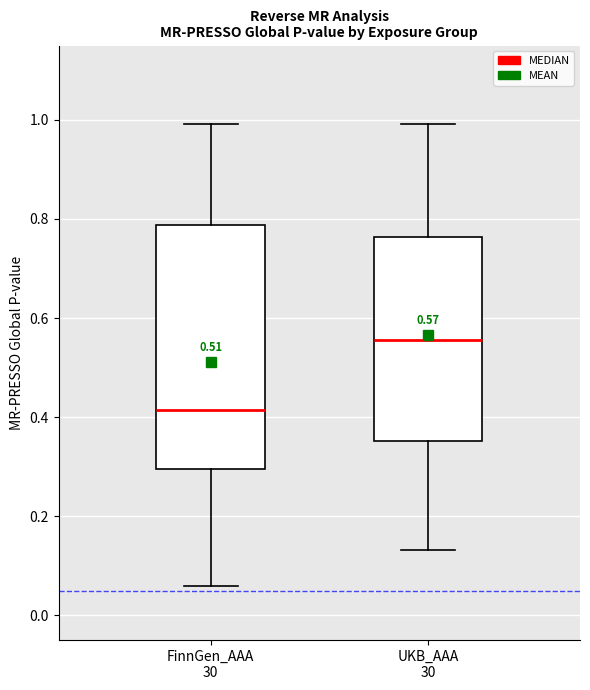

Which box's median line is the lowest?

FinnGen_AAA 30